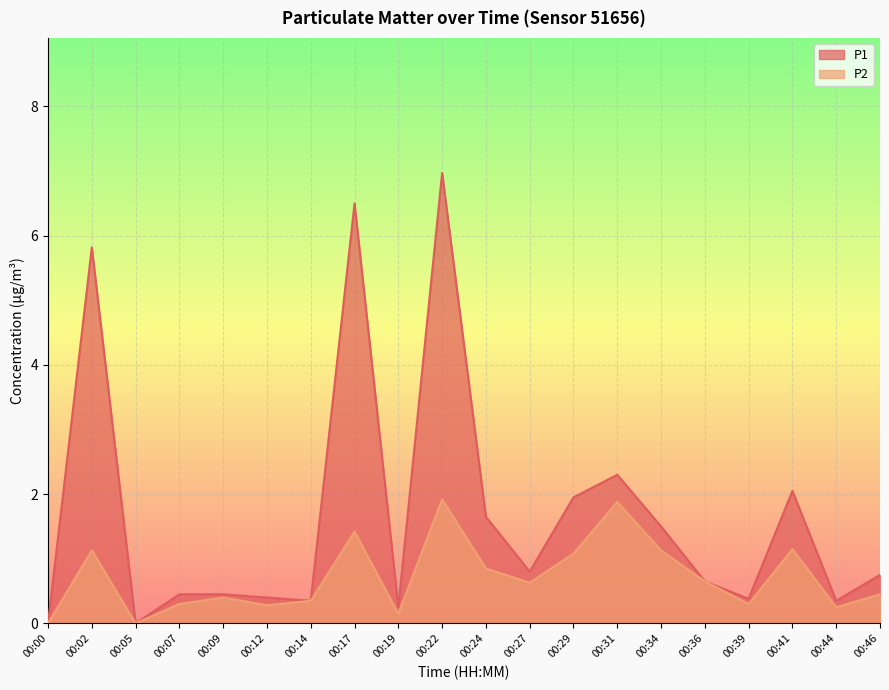

What is the maximum value for P1?

7.0